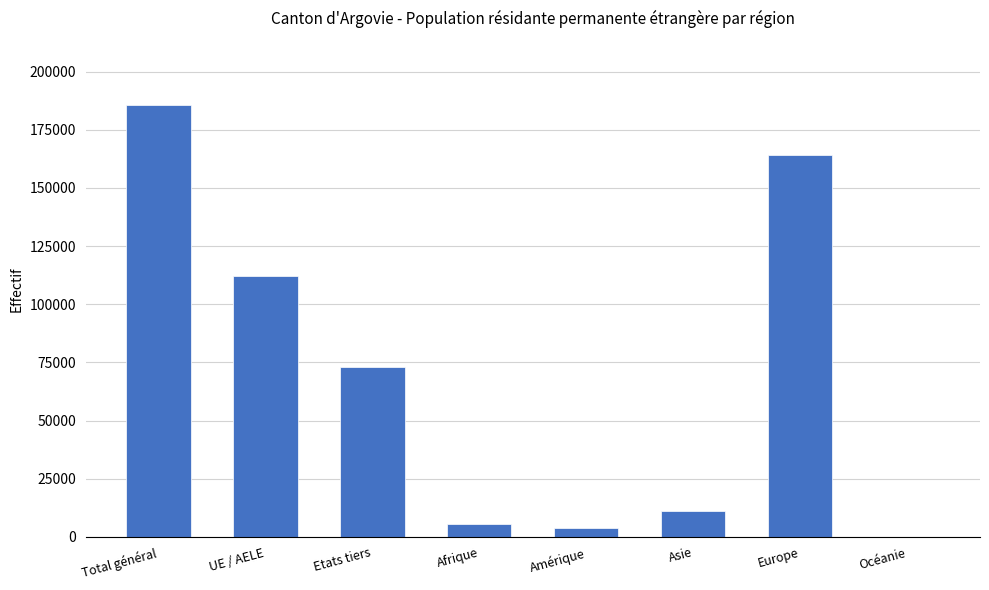

Which has a higher value, Asie or Total général?

Total général